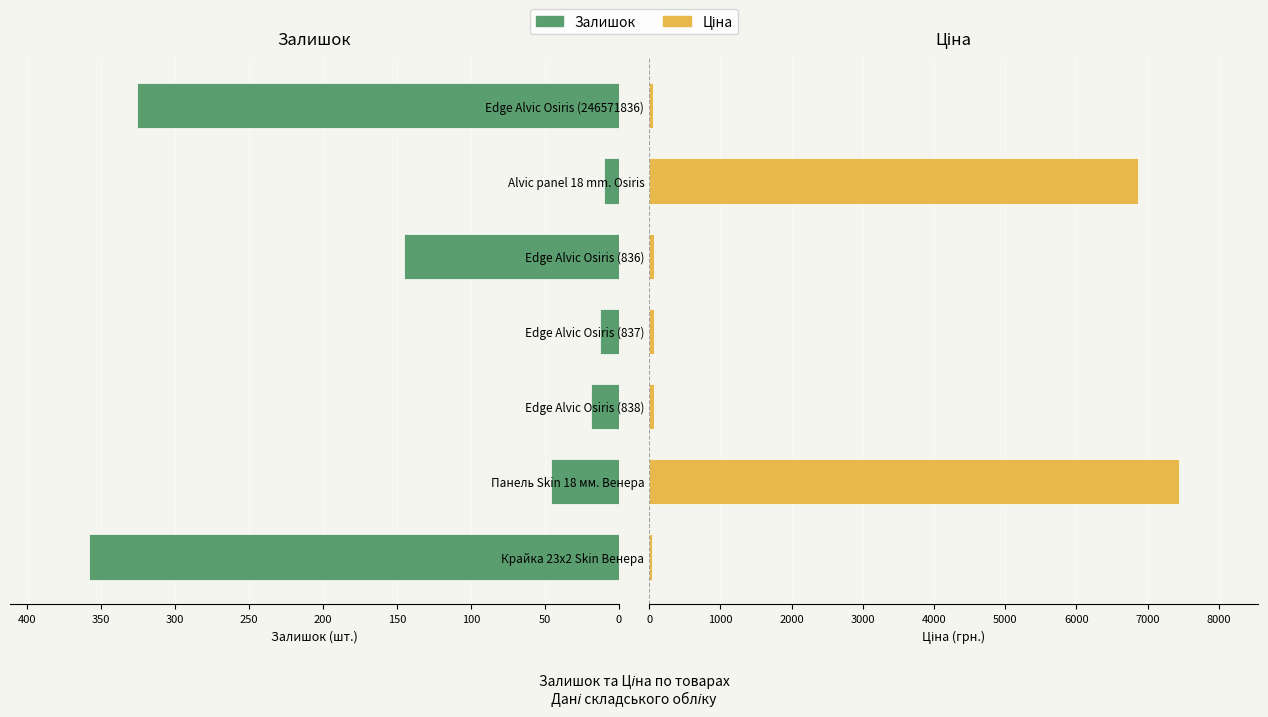

What is the average value of the Залишок series?

131.0